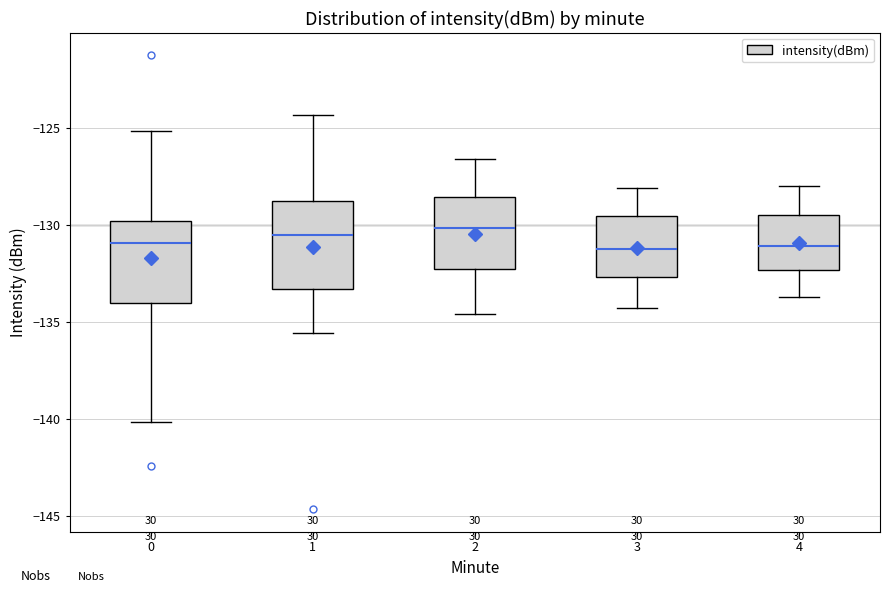

Where does the lower whisker of the box at x = 2 end on the y-axis? The values are not printed on the chart, so give them approximately, as read against the axis.

-134.5